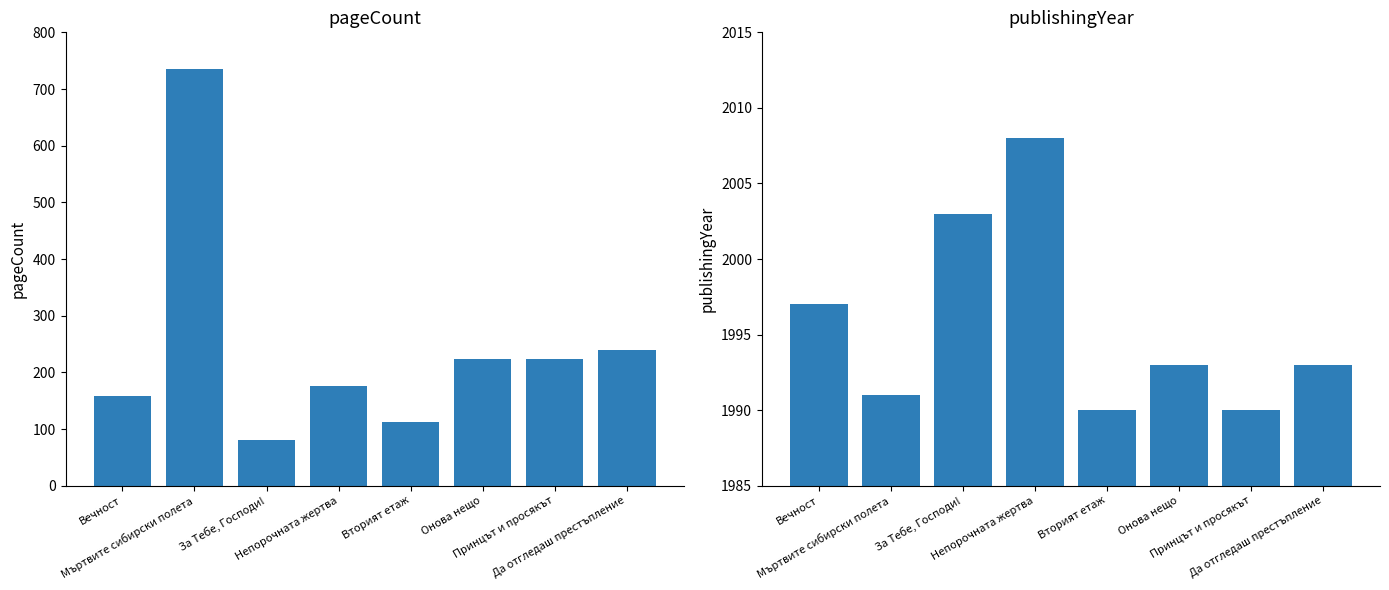

What position from the right is Онова нещо?

3